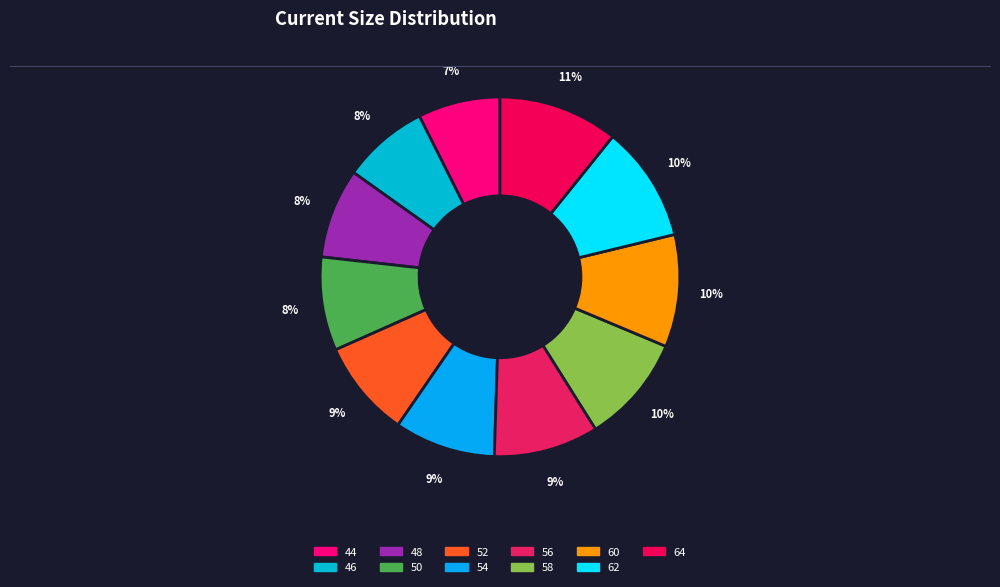

Which category has the smallest portion of the pie?

44